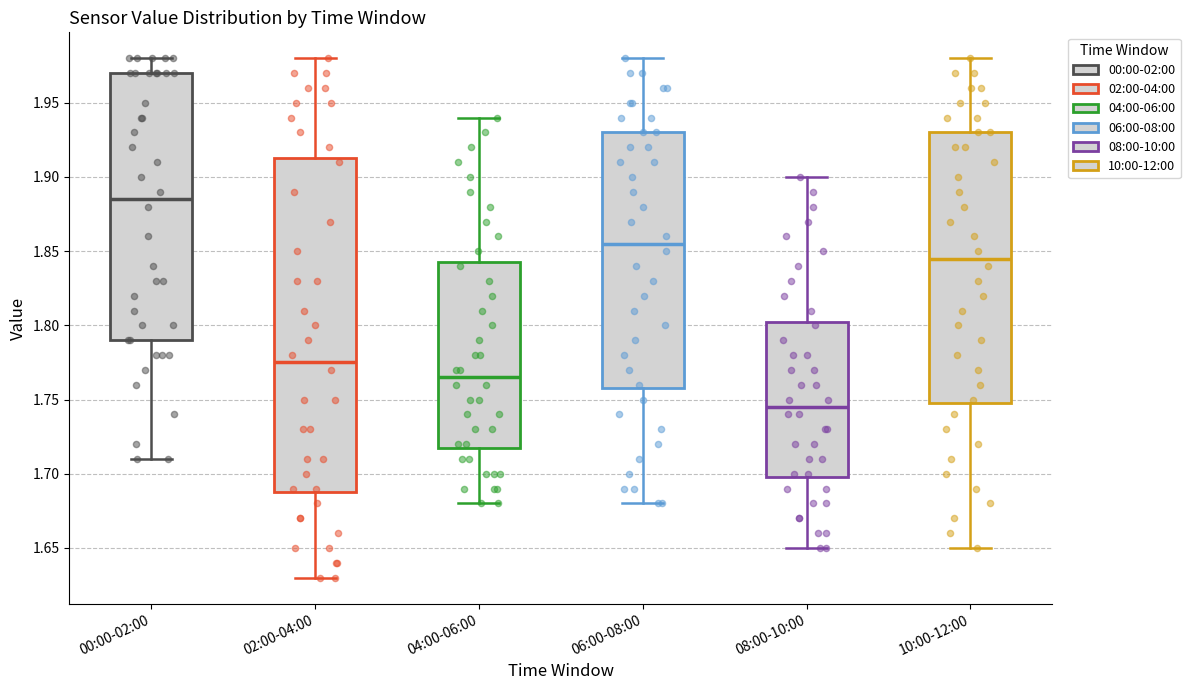

Reading left to right, transcribe this box plot: for each box, give where its median line is, the range the box spans, and where its two whiskers end, as read against the y-axis. The values are not printed on the chart, so give them approximately, as read against the axis.

00:00-02:00: median 1.885, box 1.790 to 1.970, whiskers 1.710 to 1.980
02:00-04:00: median 1.775, box 1.690 to 1.915, whiskers 1.630 to 1.980
04:00-06:00: median 1.765, box 1.720 to 1.845, whiskers 1.680 to 1.940
06:00-08:00: median 1.855, box 1.760 to 1.930, whiskers 1.680 to 1.980
08:00-10:00: median 1.745, box 1.700 to 1.805, whiskers 1.650 to 1.900
10:00-12:00: median 1.845, box 1.750 to 1.930, whiskers 1.650 to 1.980